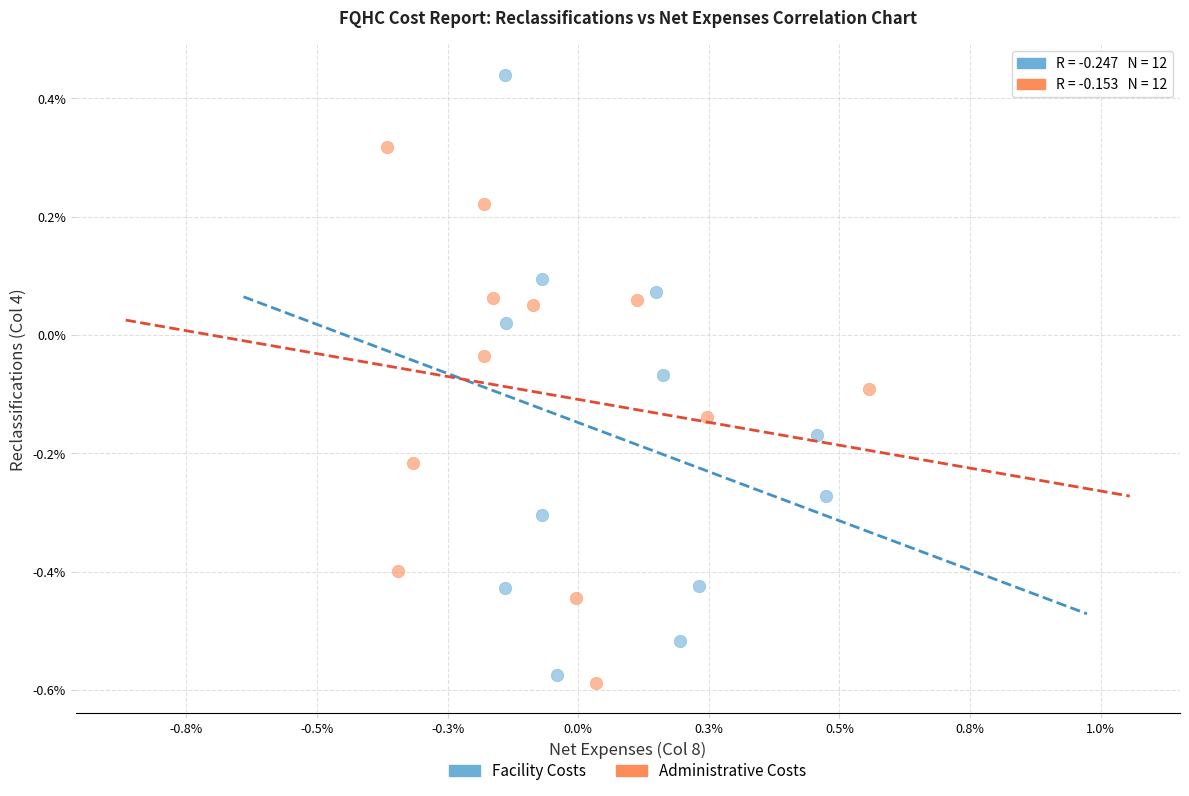

What are all the series names shown in the legend?

Facility Costs, Administrative Costs